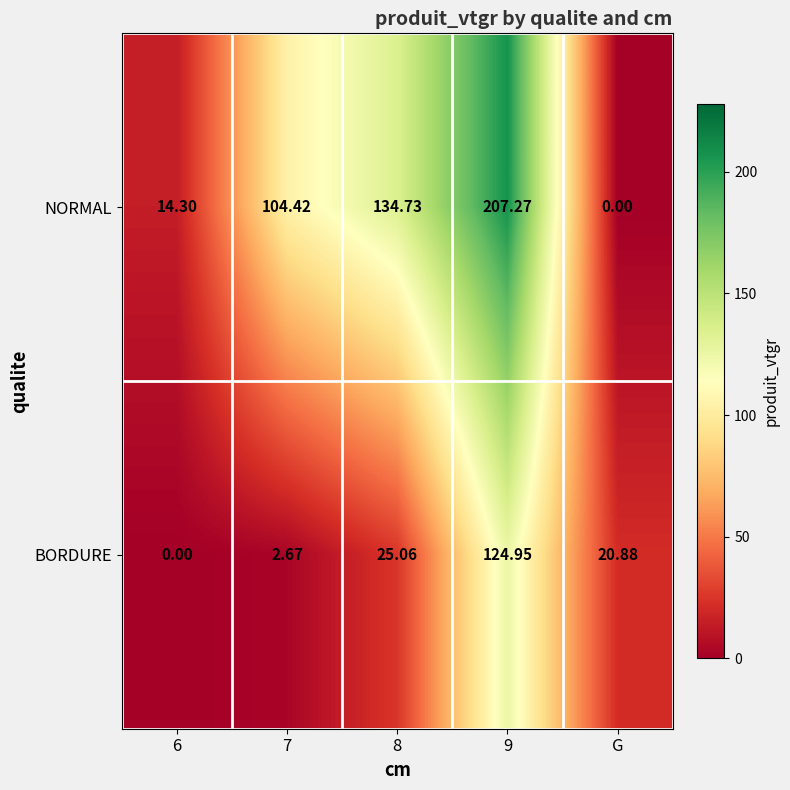

Which series has the widest spread of values?

NORMAL